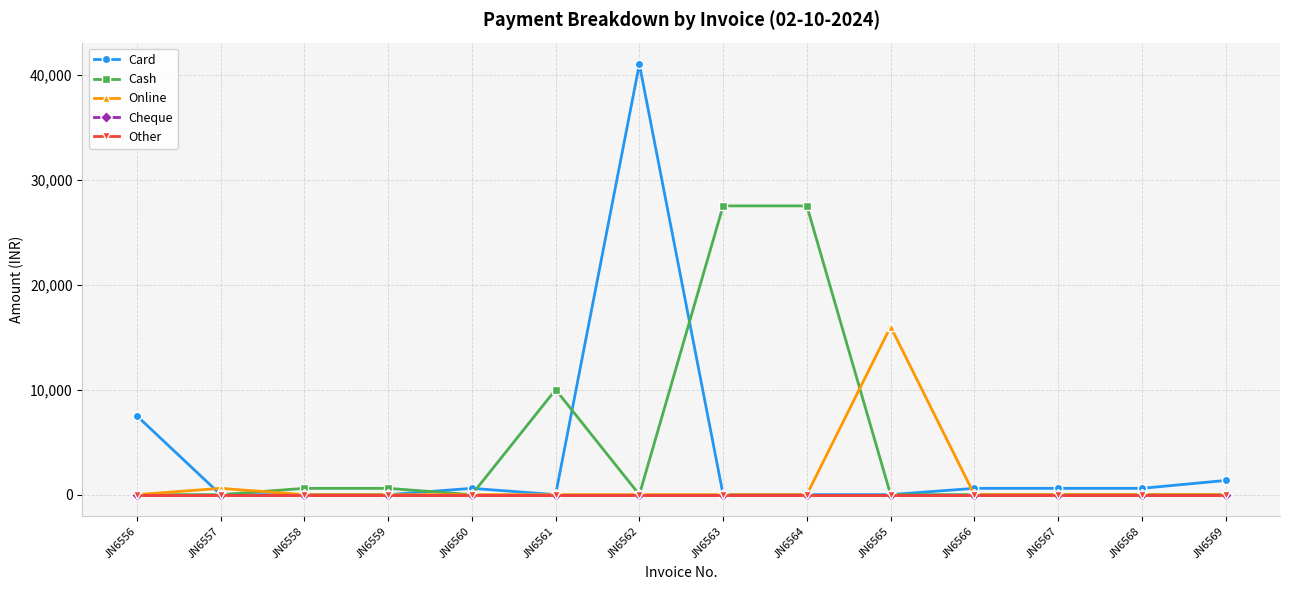

How many lines are shown in the chart?

5